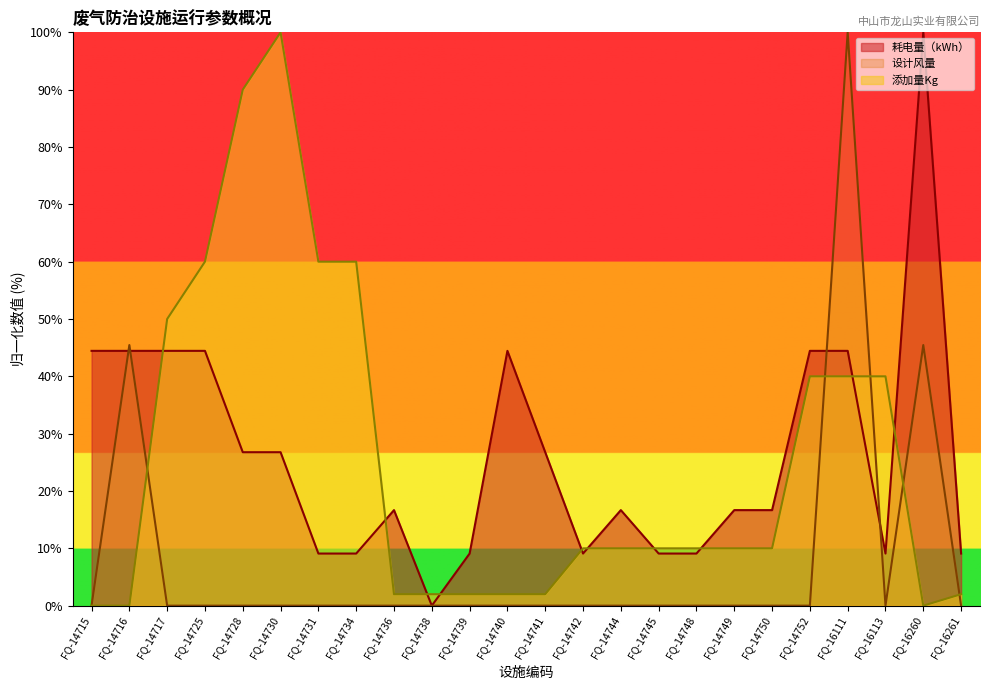

The 耗电量（kWh） series shows 56.3 at FQ-14738. True or false?

False